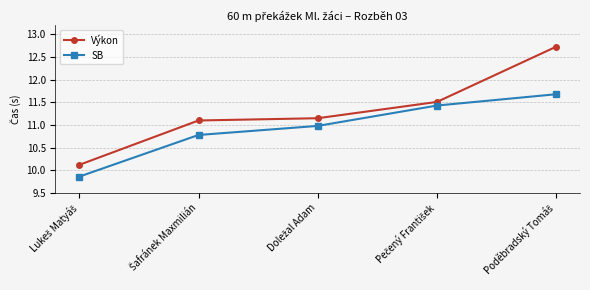

Which series has the largest total across all categories?

Výkon